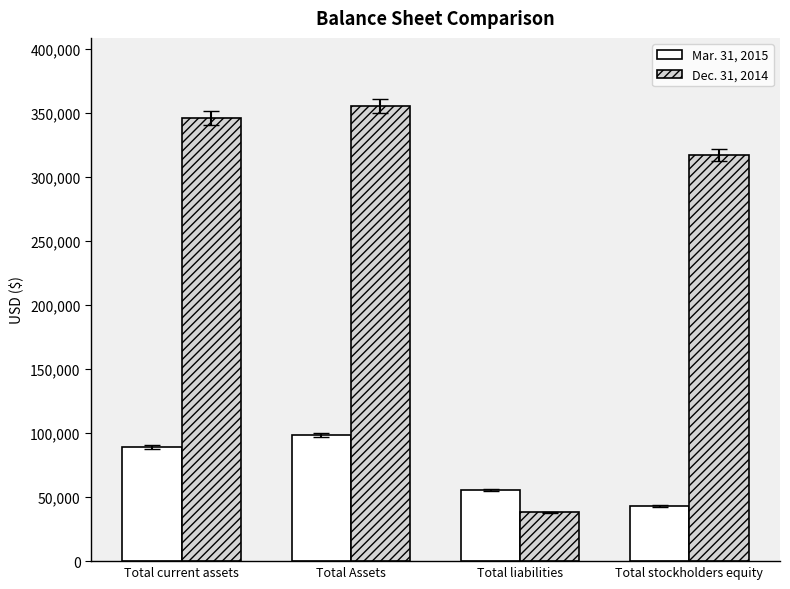

How many bars are there in each group?

2